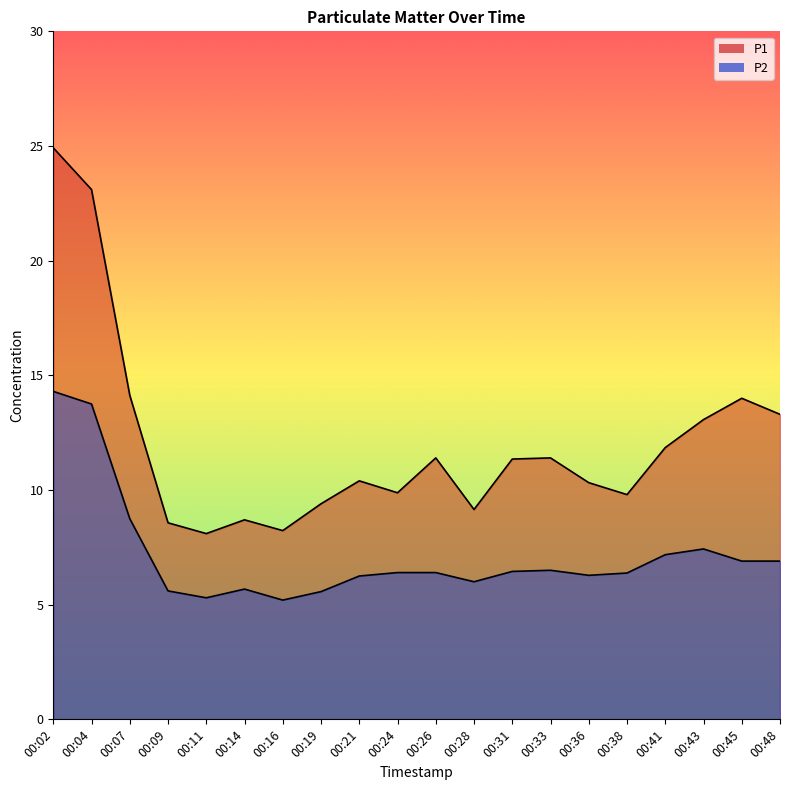

At which category is the sum across all series the highest?

00:02